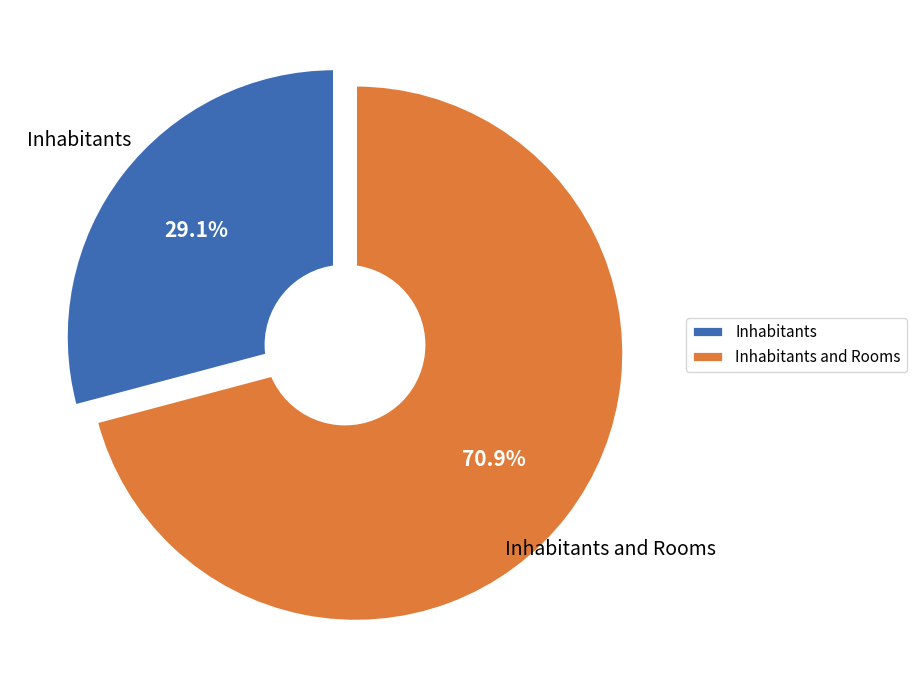

Does Inhabitants account for over 50% of the chart?

No